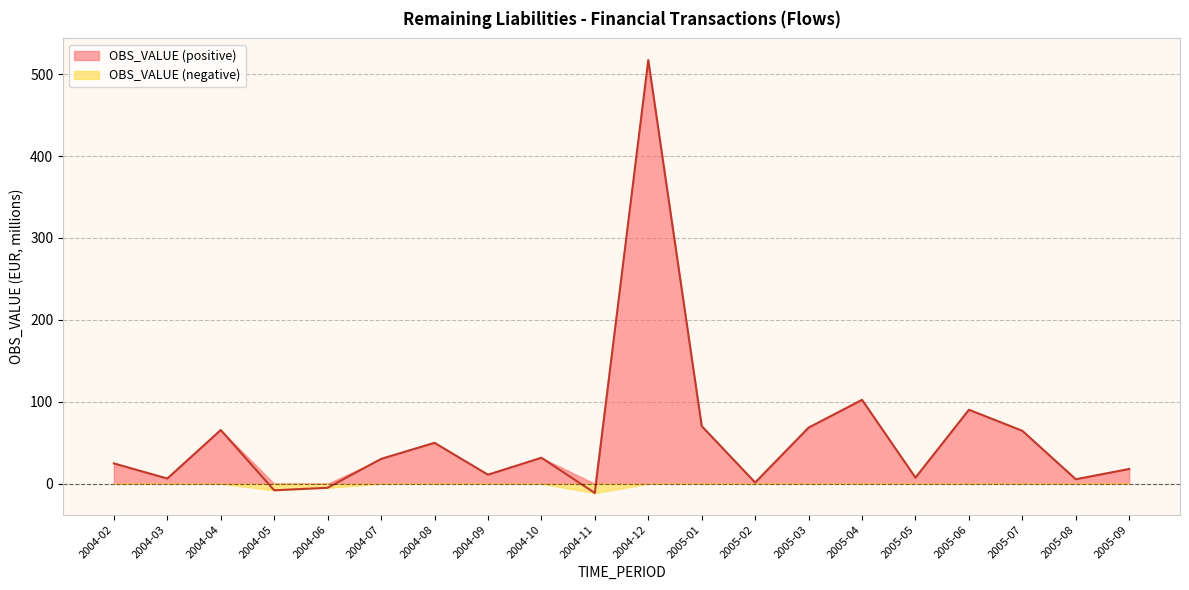

Reading left to right, extract all data points from this chart.

24.8	6.4	65.6	-8.0	-4.9	30.3	50.0	11.0	31.7	-11.3	517.2	70.4	1.5	68.5	102.4	7.5	90.3	64.6	5.5	18.0